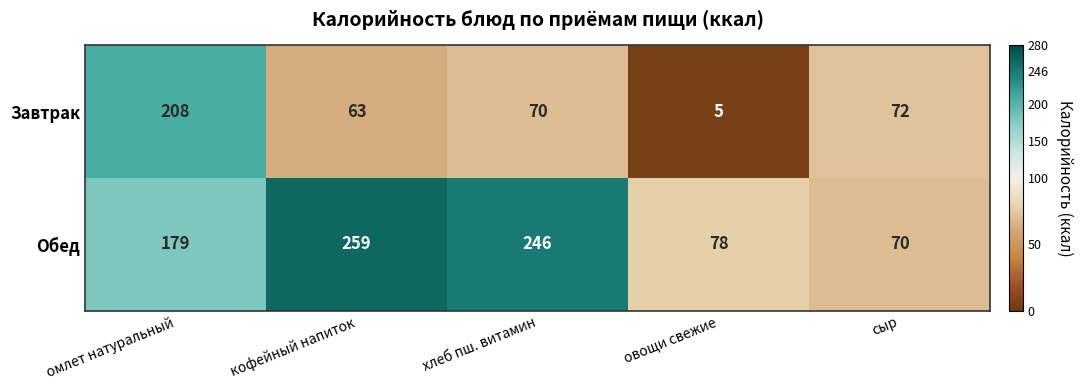

At which category does the chart reach its minimum across all series?

овощи свежие